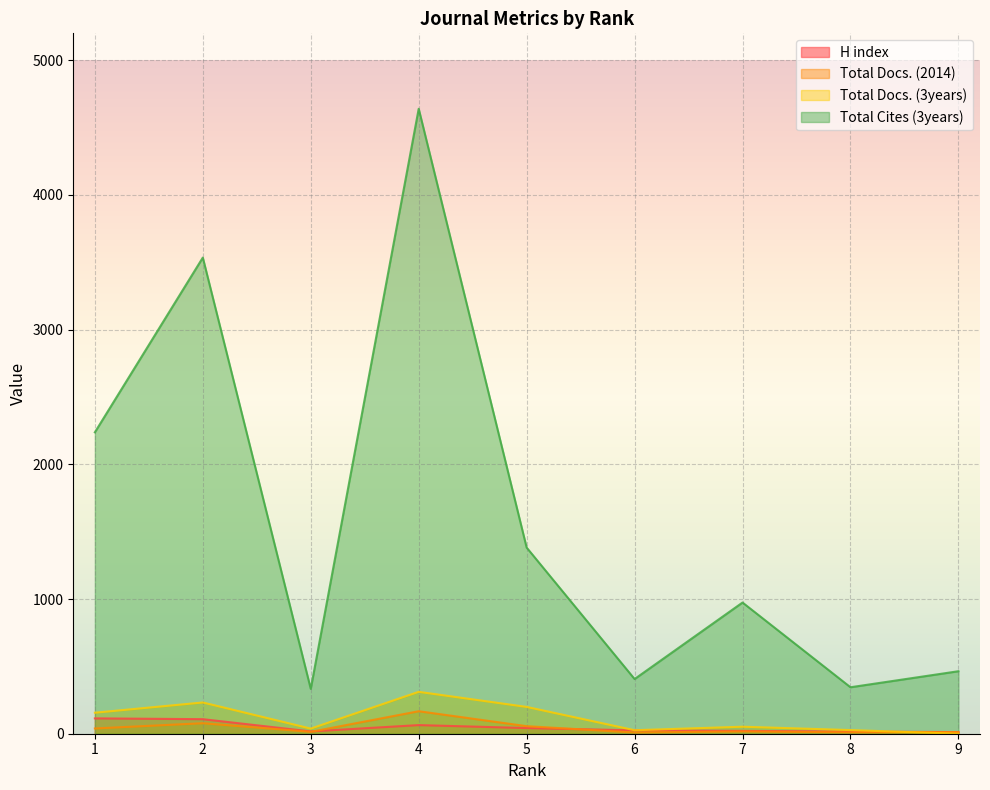

What is the spread (max minus min) of values at 6?

397